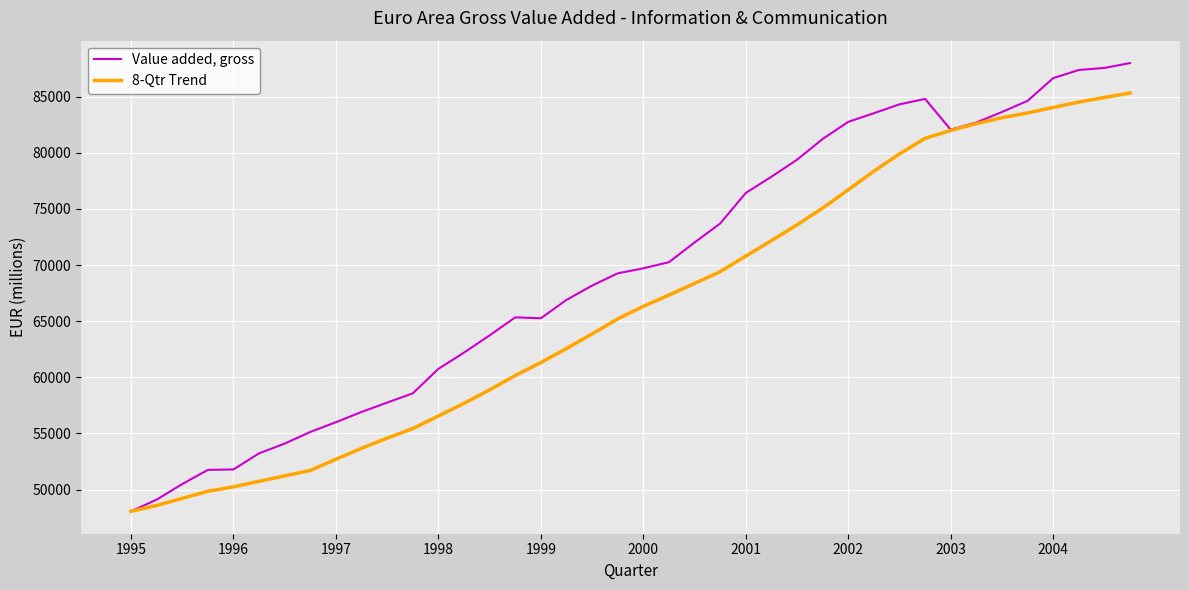

Which series has the largest total across all categories?

Value added, gross